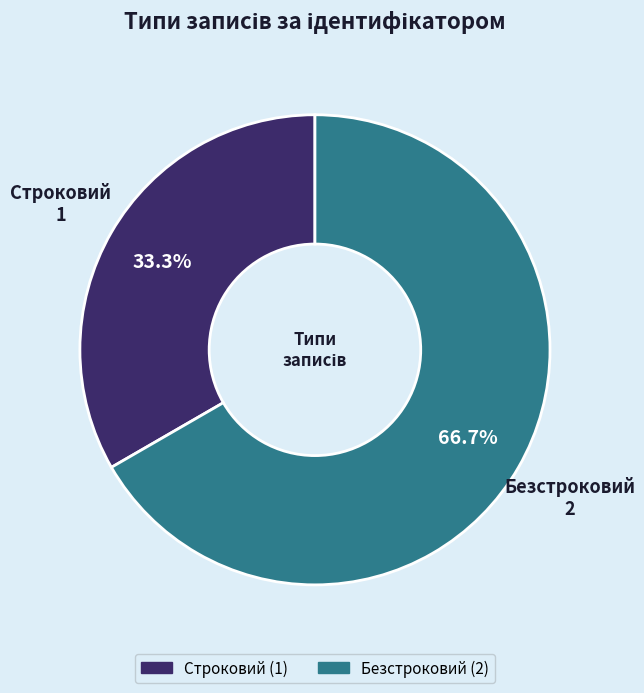

Which has a higher value, Безстроковий or Строковий?

Безстроковий